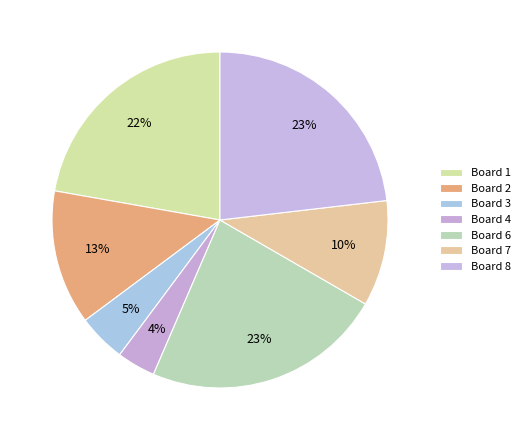

How many segments does this pie chart have?

7